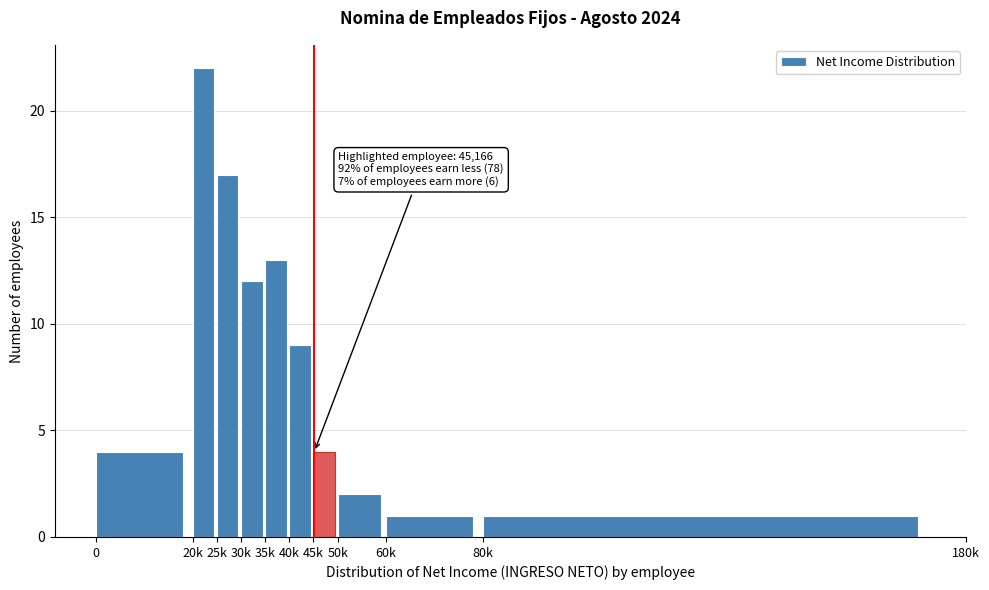

Reading right to left, list all the values displayed in this chart.

80k=1	60k=1	50k=2	45k=4	40k=9	35k=13	30k=12	25k=17	20k=22	0=4